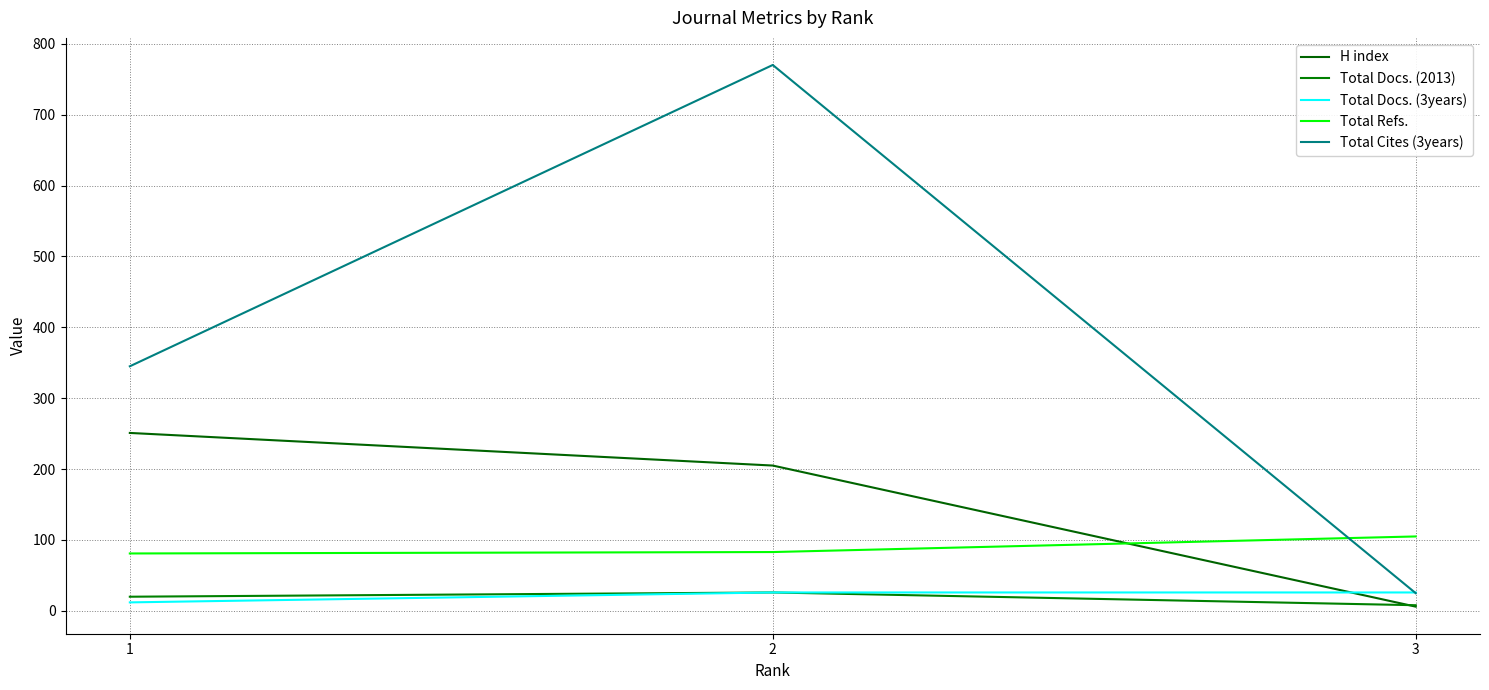

How many lines are shown in the chart?

5